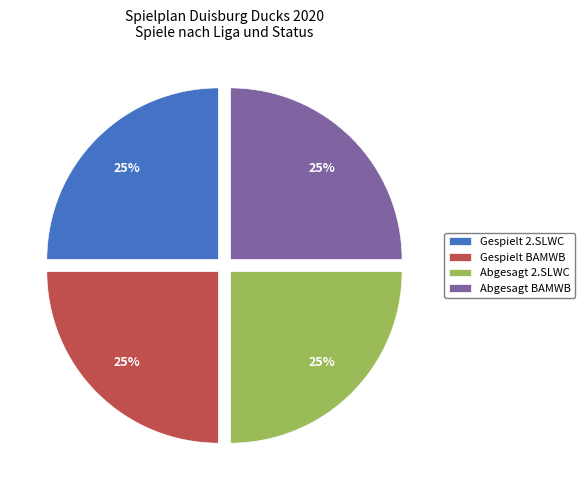

Is there a majority slice in this chart?

No